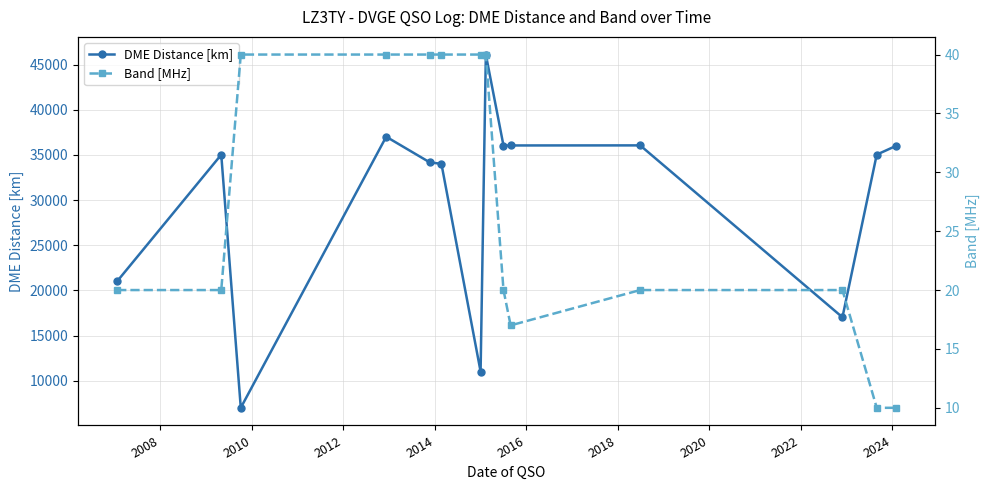

What is the value of the DME Distance [km] point at the 6th from the left?

34022